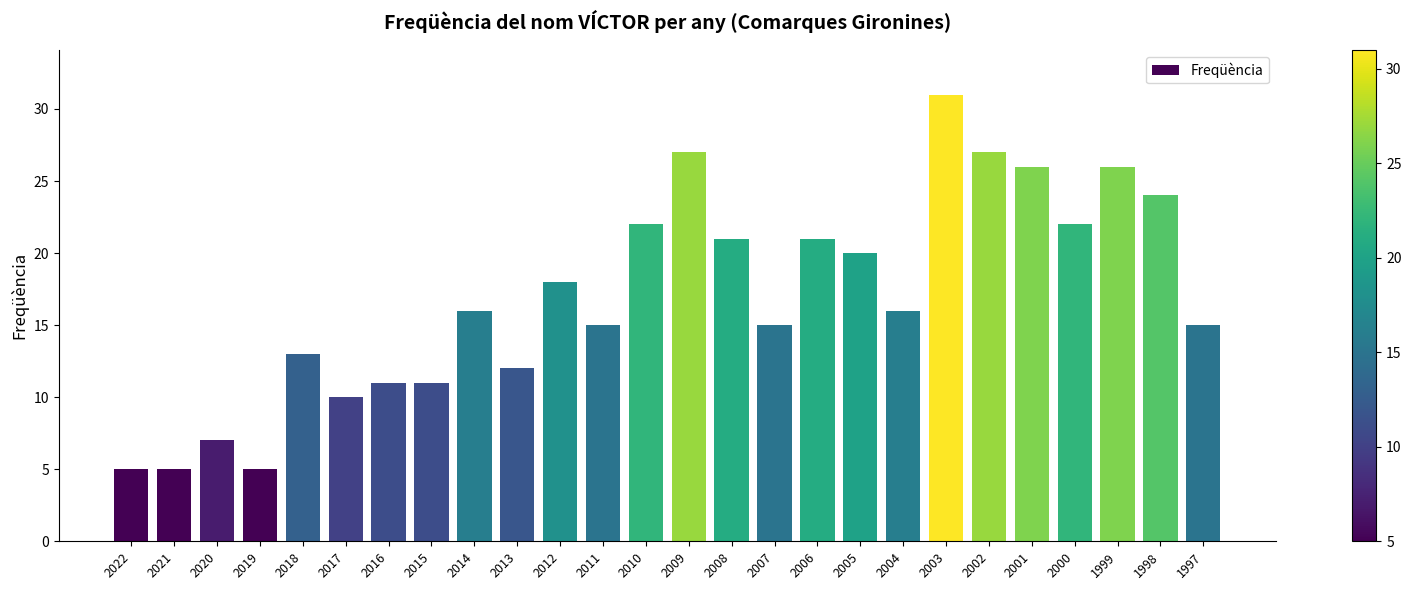

What is the ratio of the value at 2015 to the value at 2011?

0.7